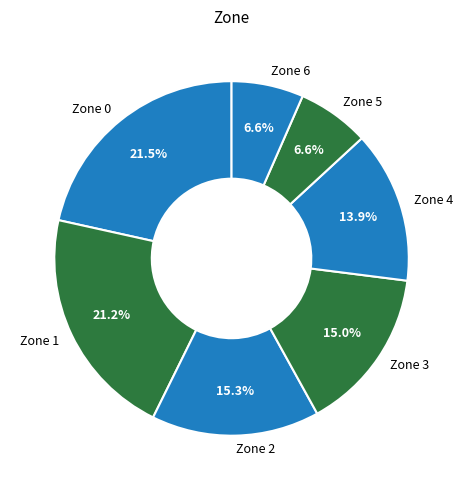

How many slices are in this pie chart?

7